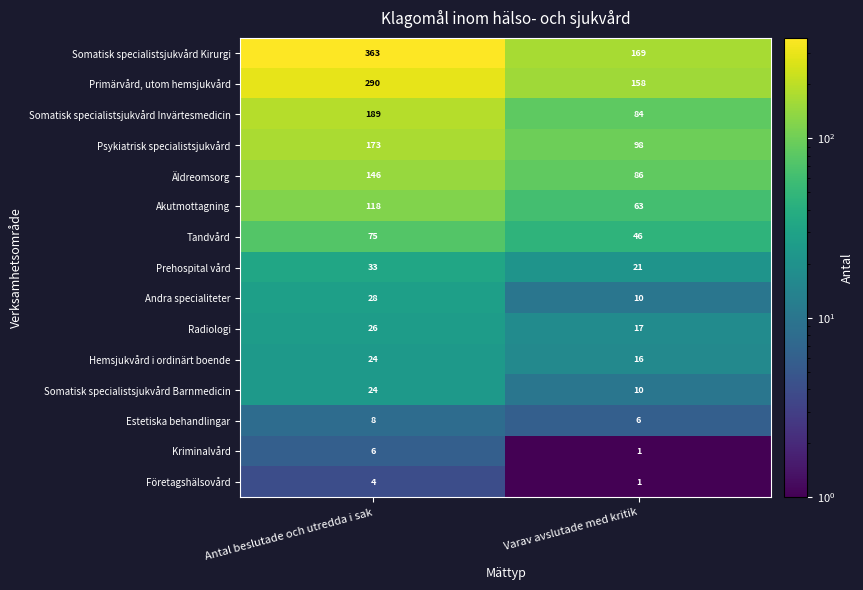

Count the number of categories in the chart.

2